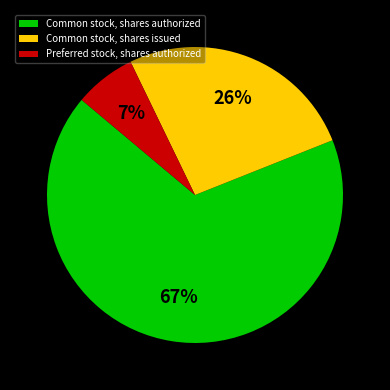

How many slices are in this pie chart?

3